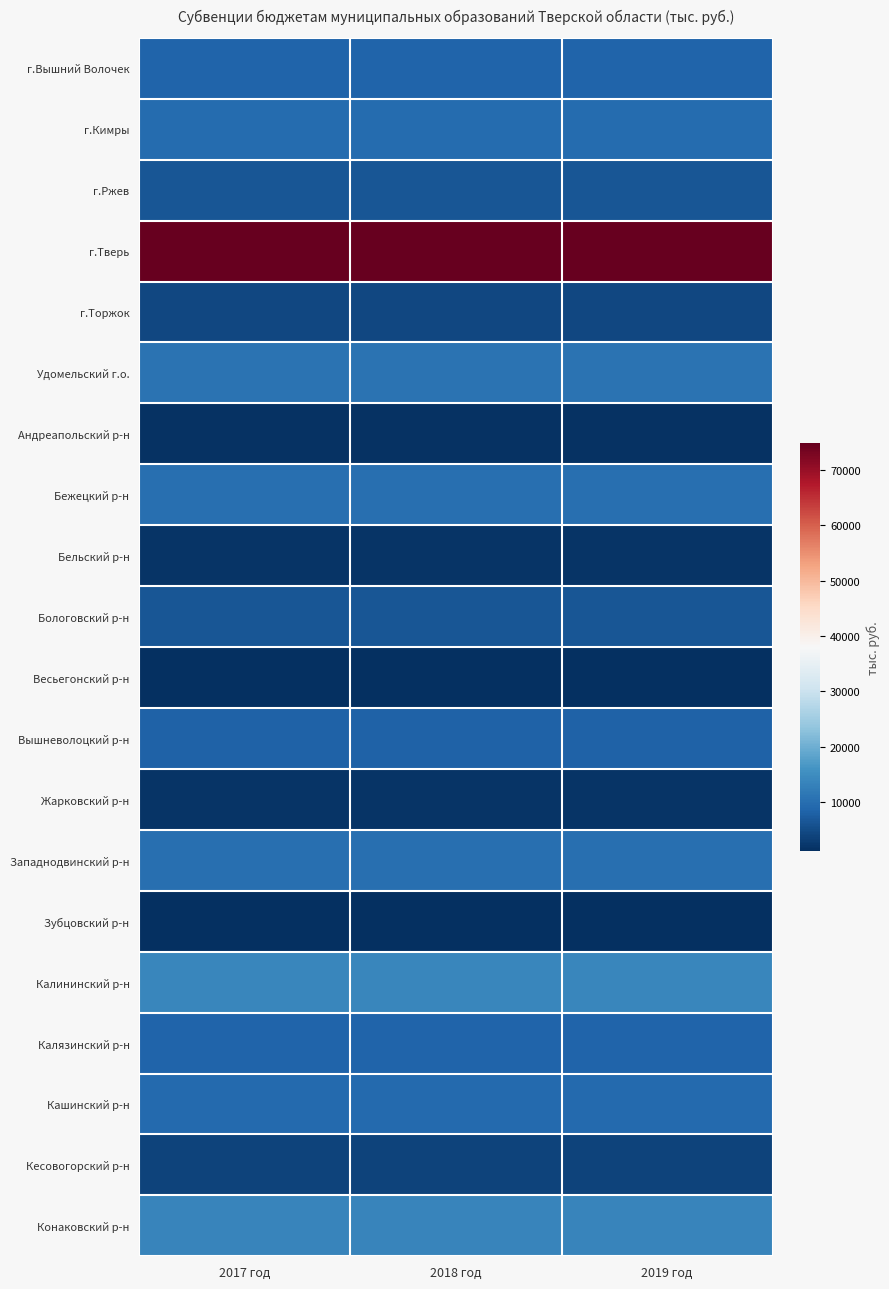

At which category is the sum across all series the highest?

2017 год